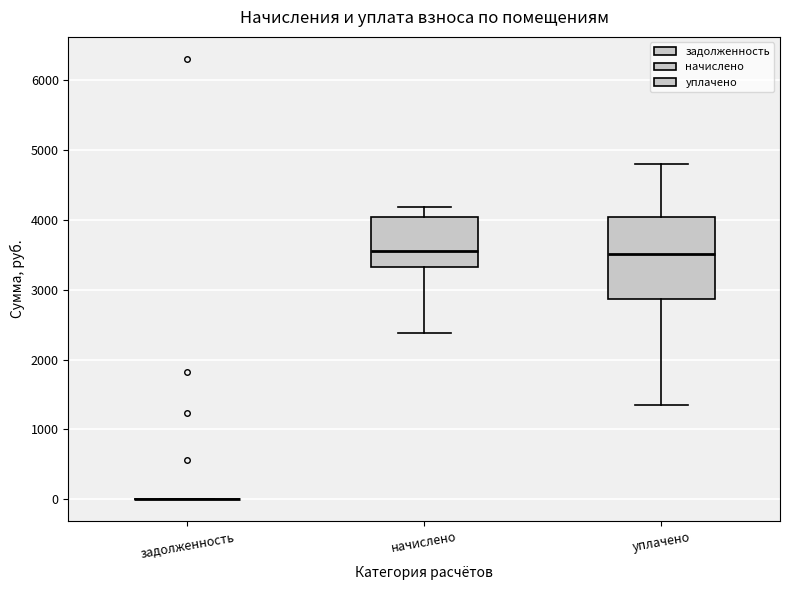

Reading left to right, read every box against the y-axis: the position of its median line, the range the box covers, and the ends of its whiskers. The values are not printed on the chart, so give them approximately, as read against the axis.

задолженность: box collapsed to a line at 0, whiskers 0 to 0
начислено: median 3600, box 3300 to 4000, whiskers 2400 to 4200
уплачено: median 3500, box 2900 to 4000, whiskers 1300 to 4800